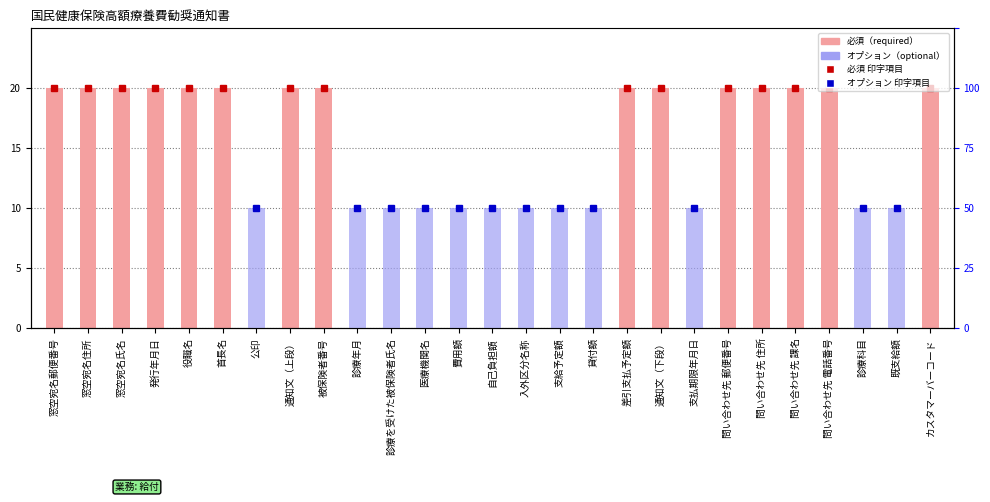

Does the chart contain any negative values?

No